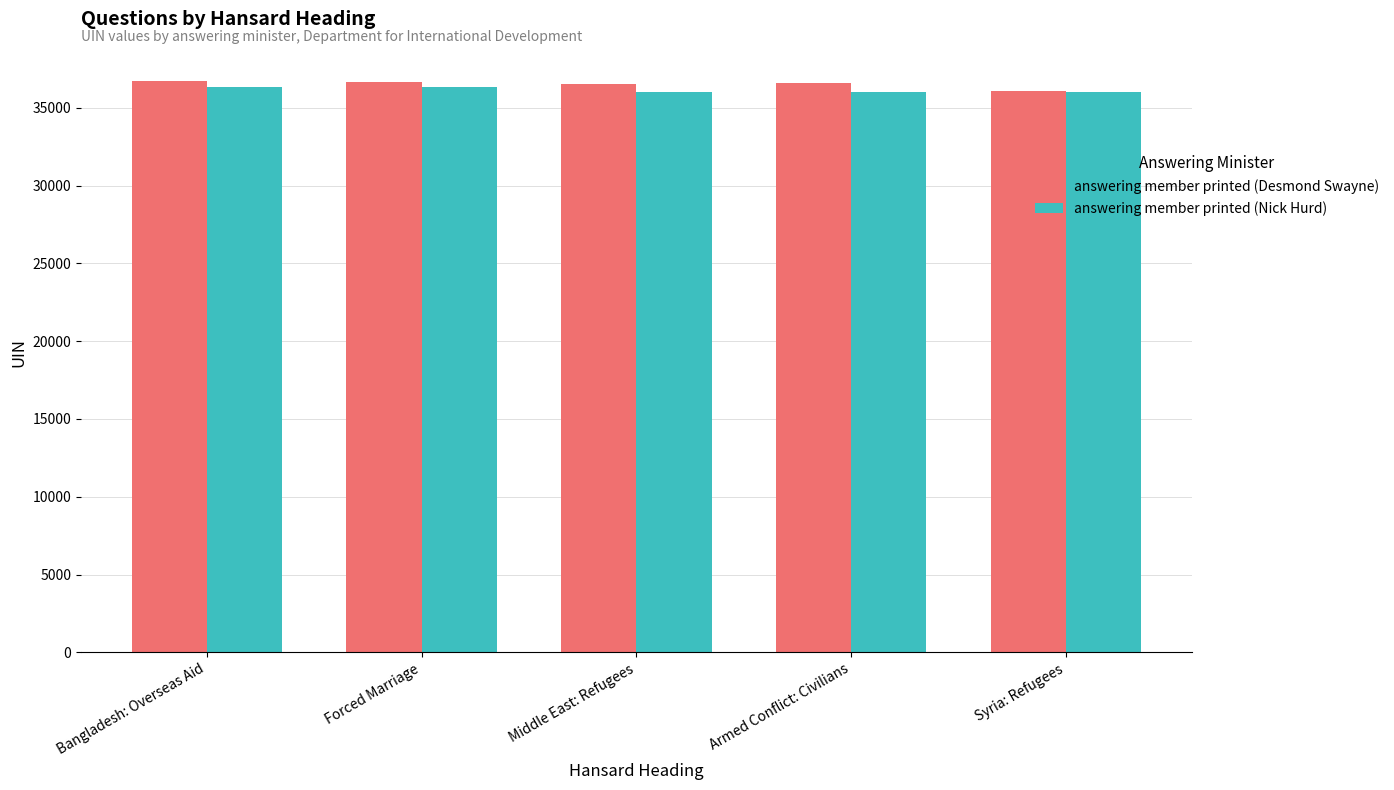

What is the lowest value of the answering member printed (Nick Hurd) series?

35988